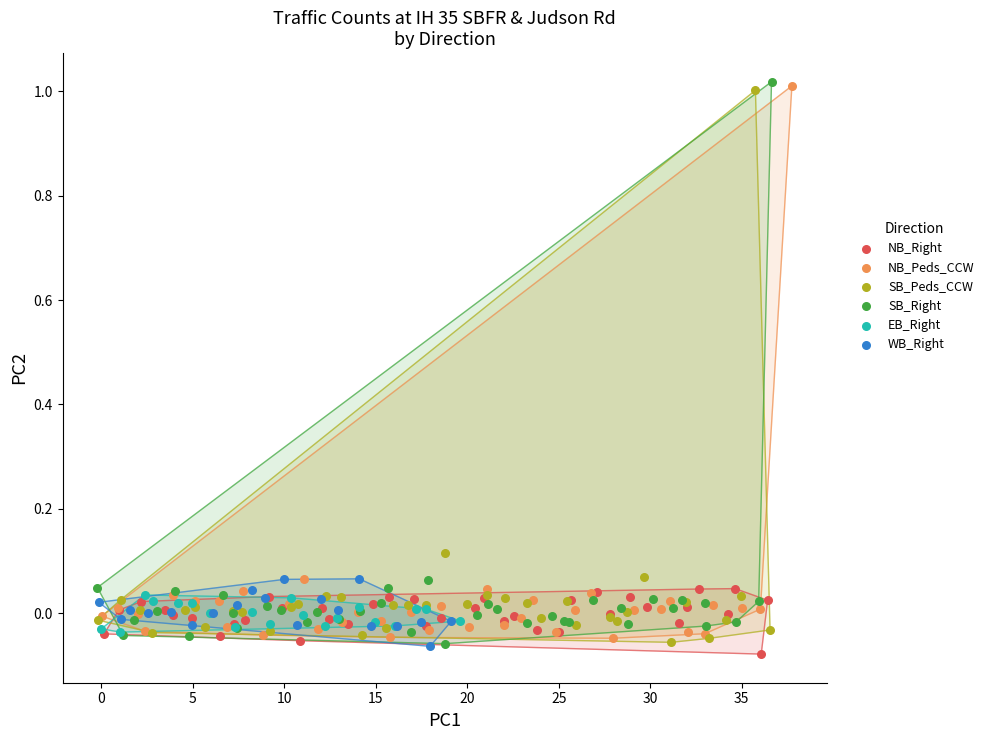

Which series reaches the minimum Y coordinate?

NB_Right